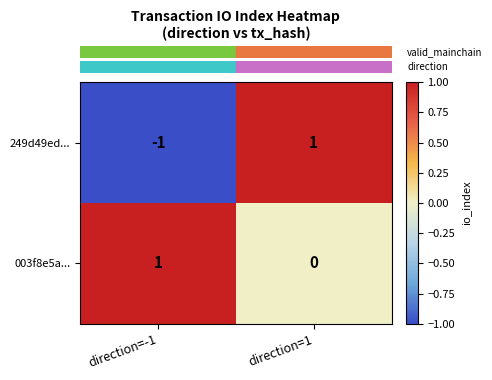

Reading left to right, extract all data points from this chart.

249d49ed...: direction=-1=-1	direction=1=1
003f8e5a...: direction=-1=1	direction=1=0